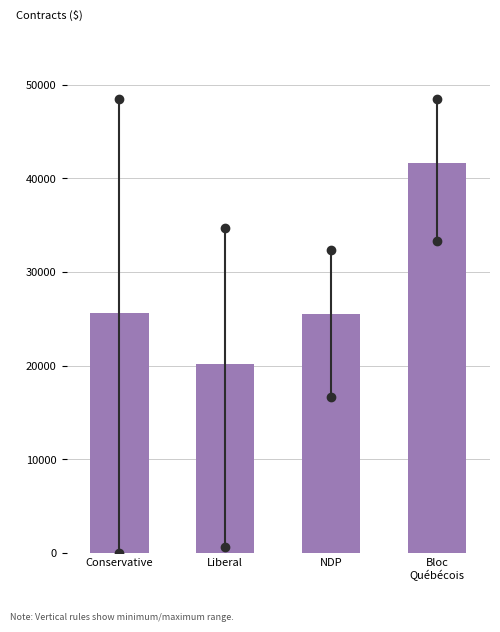

True or false: the data shows 20223.8 at Liberal.

True